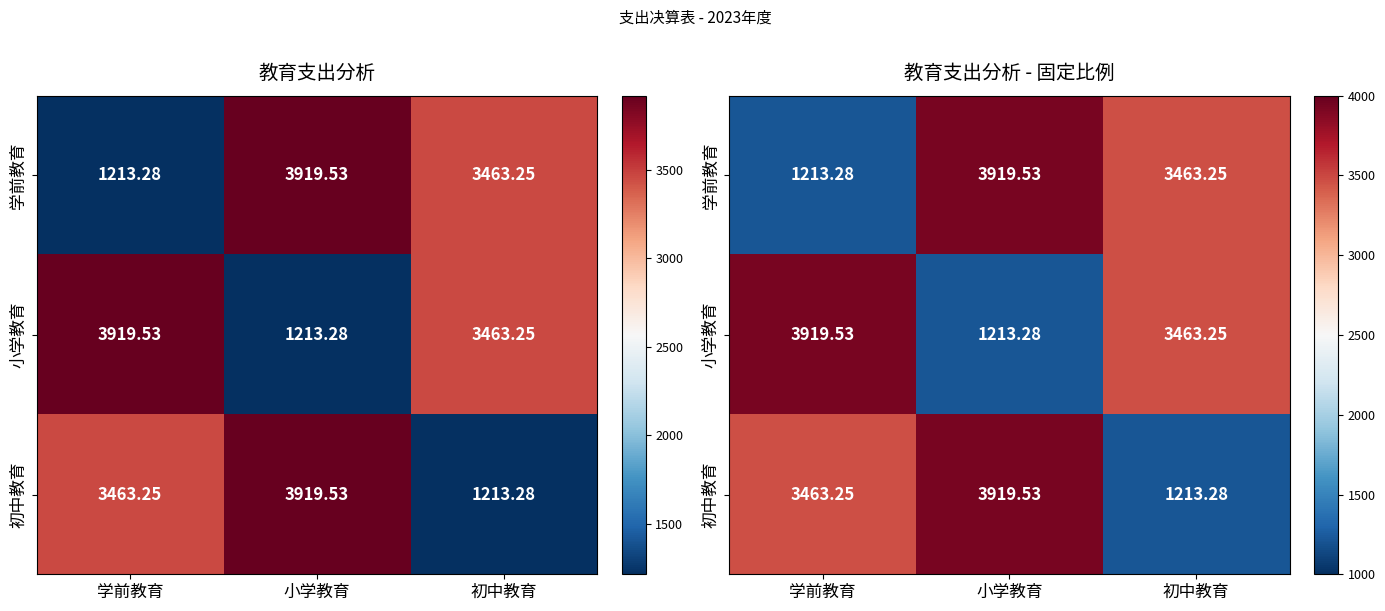

What is the sum of the 小学教育 values at 小学教育 and 学前教育?

5132.8